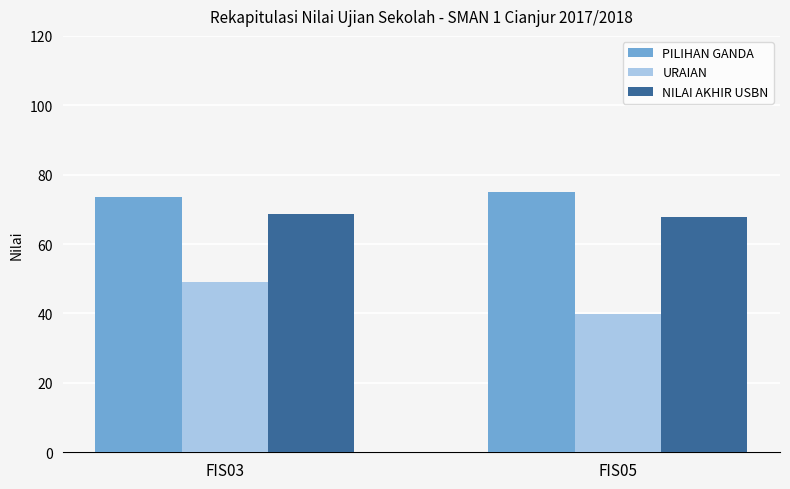

True or false: PILIHAN GANDA has a value of 21.6 at FIS05.

False